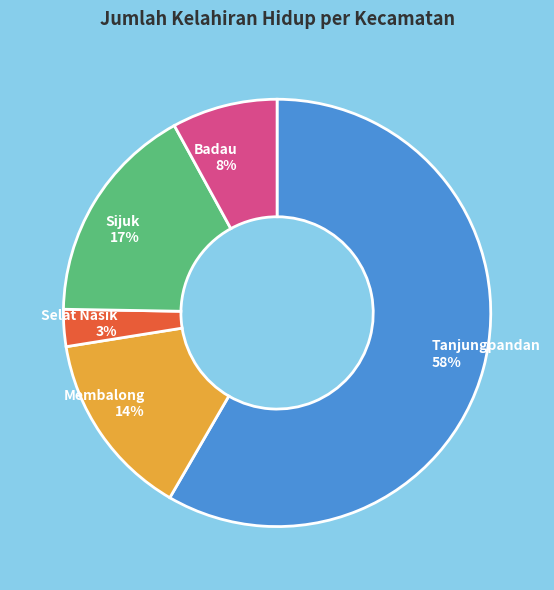

Combined, do Sijuk and Membalong account for over 50%?

No